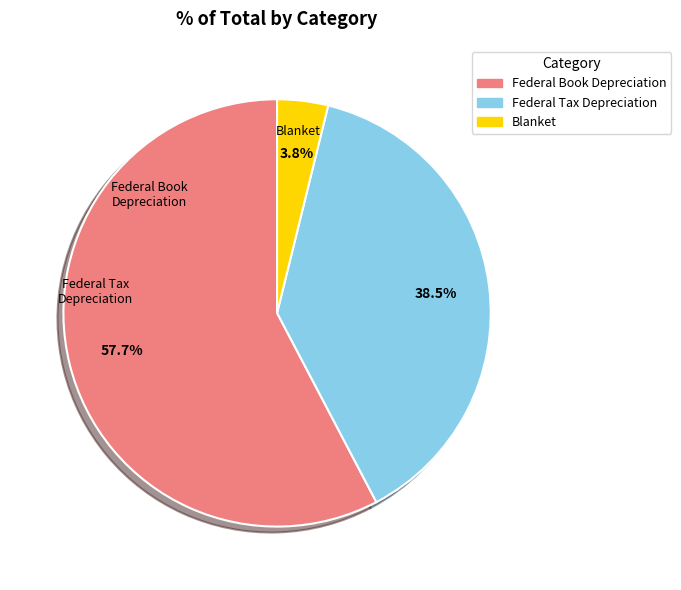

What is the total percentage of Federal Tax Depreciation and Blanket?

42.3%